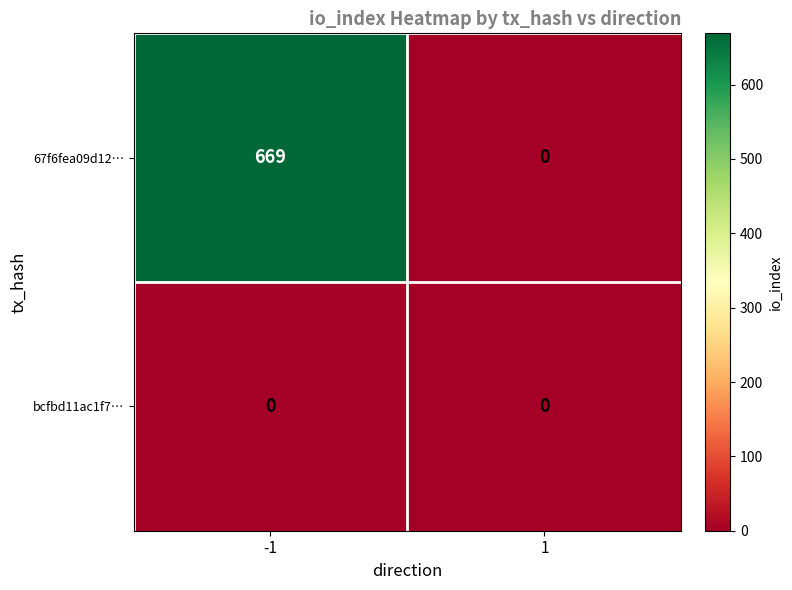

At which category does the chart reach its peak across all series?

-1